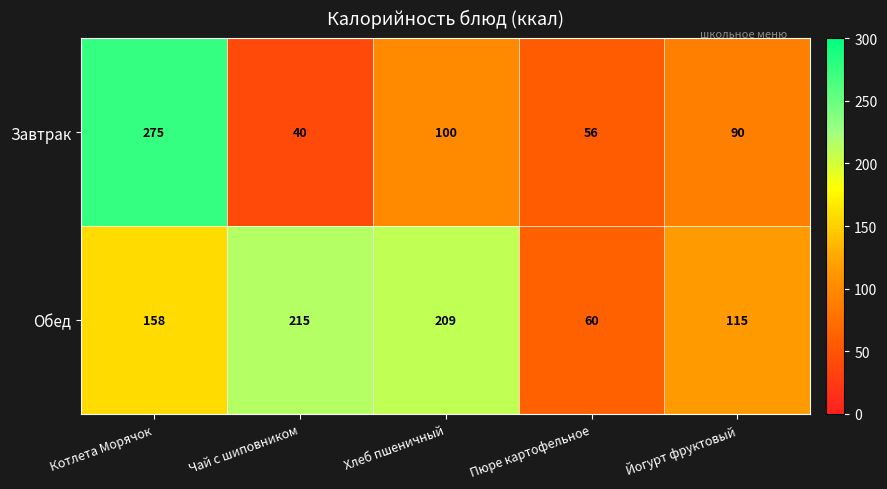

Which series has the largest total across all categories?

Обед